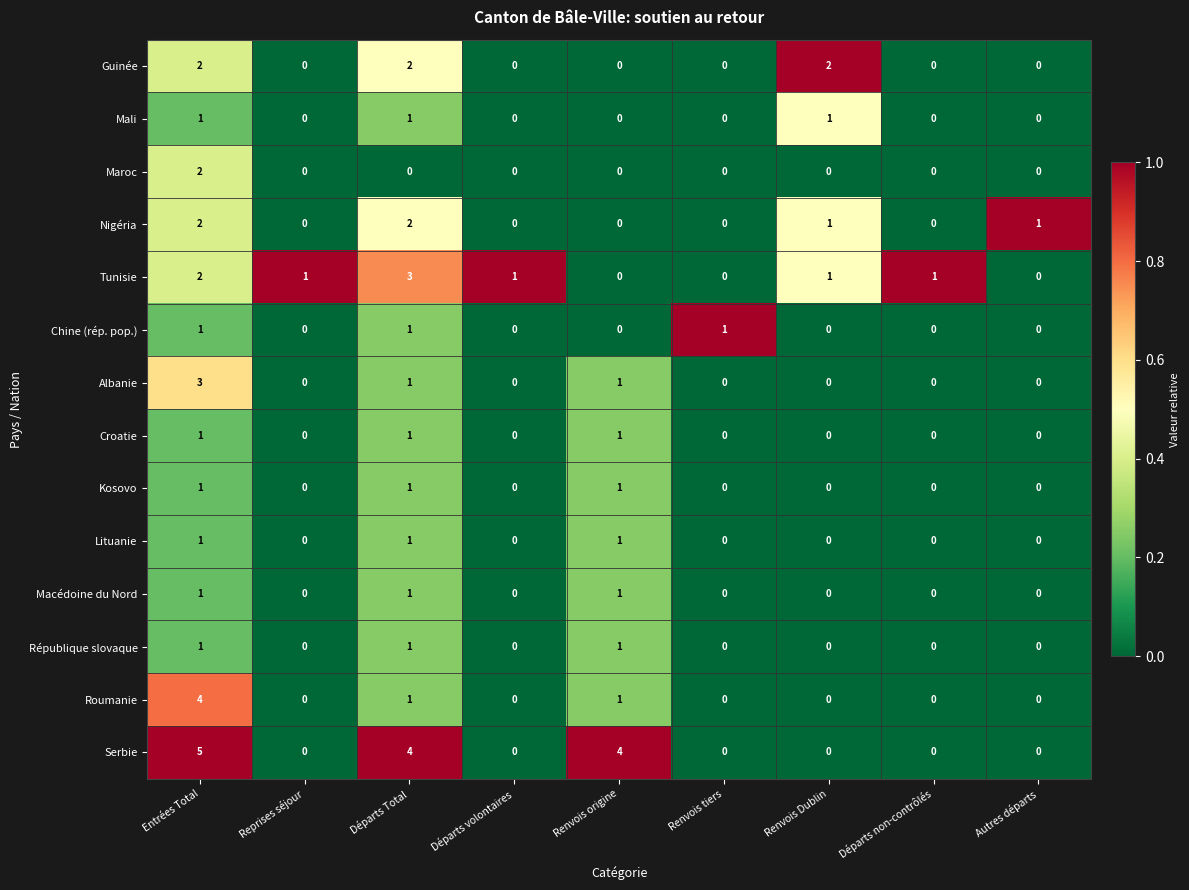

What is the sum of the Nigéria values at Renvois Dublin and Départs Total?

3